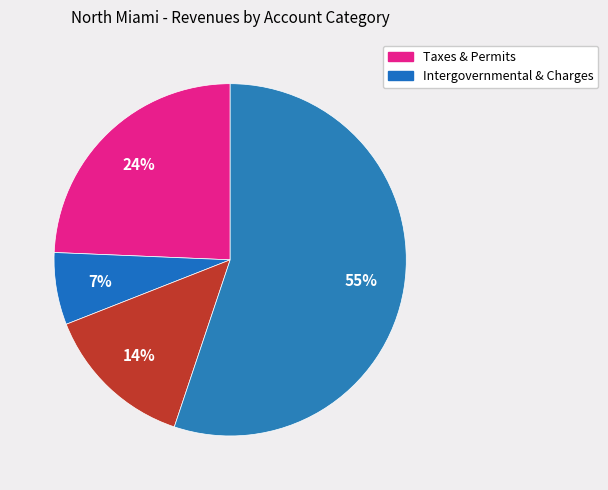

How many slices are in this pie chart?

4